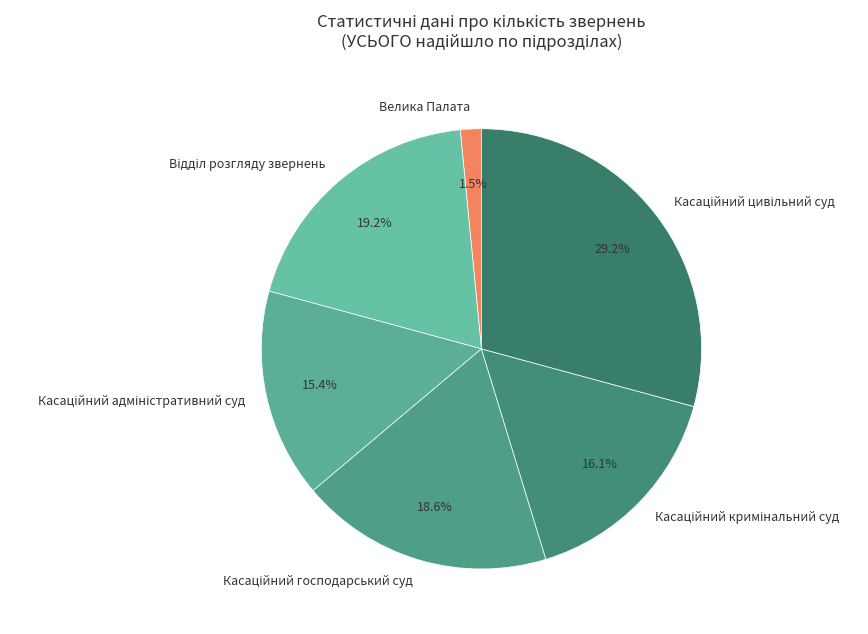

How many segments does this pie chart have?

6